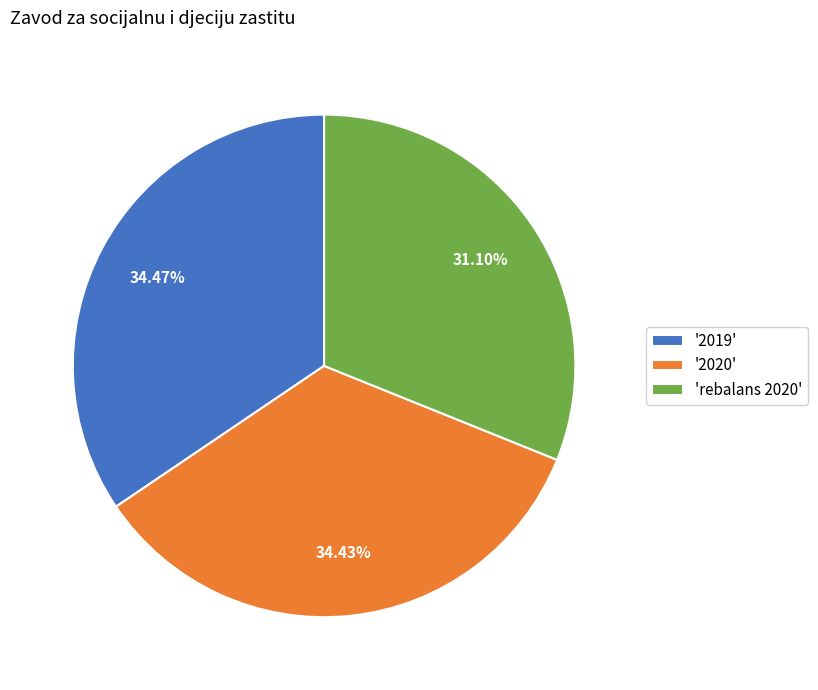

Which category has the smallest portion of the pie?

'rebalans 2020'